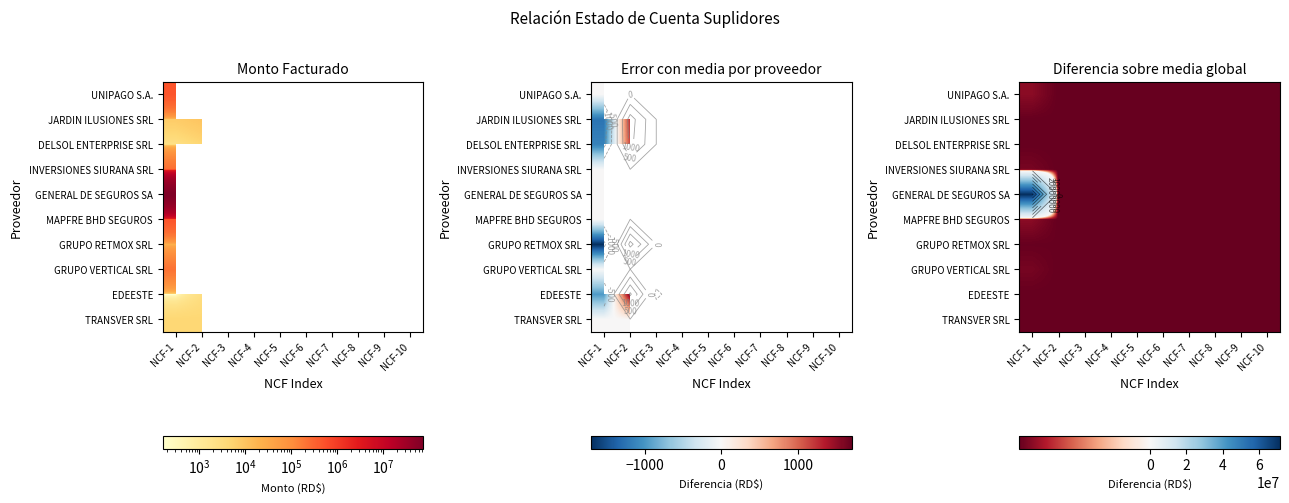

Which category has the highest value across all series?

NCF-1